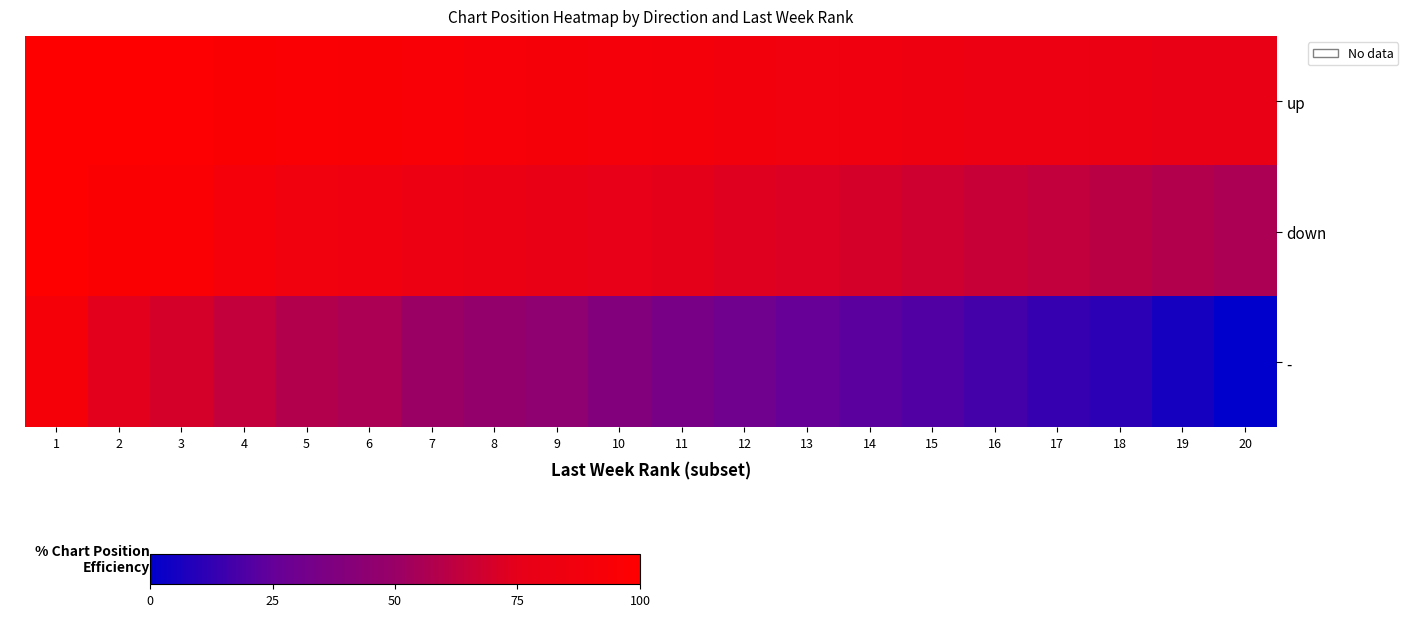

Rank the series at 12 from highest to lowest value.

up, down, -